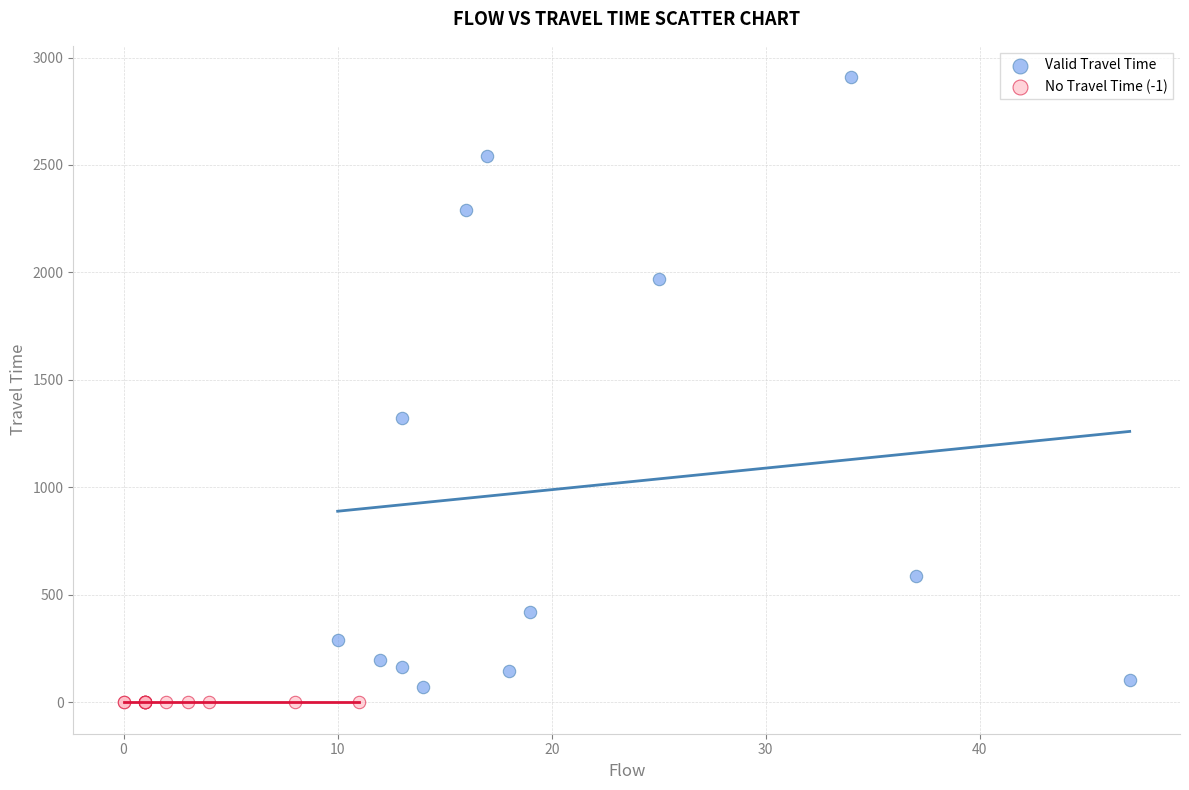

Which series reaches the maximum Y coordinate?

Valid Travel Time